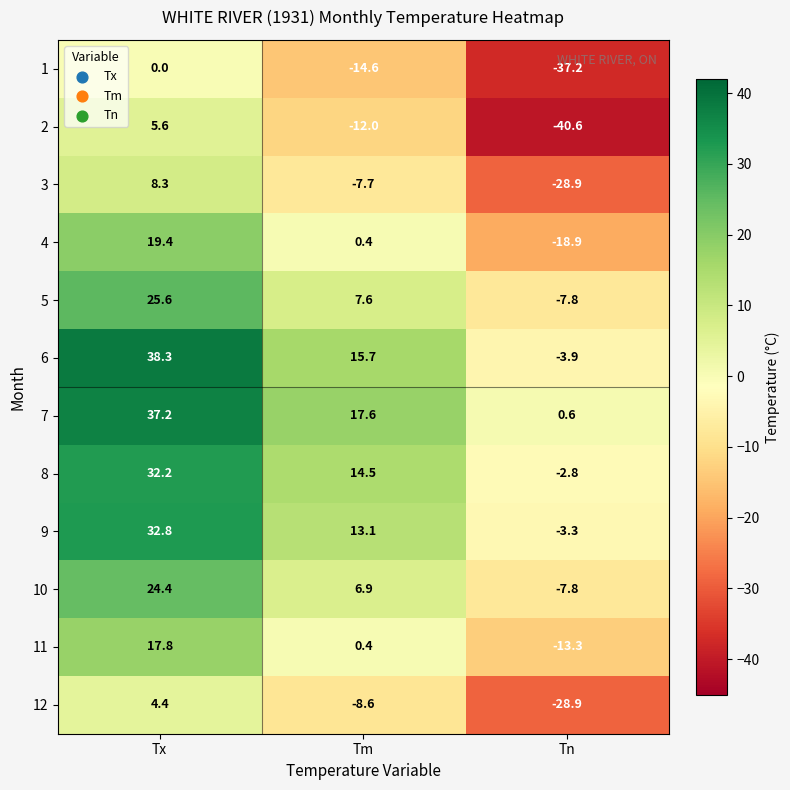

What is the approximate value of 10 at Tx?

24.4